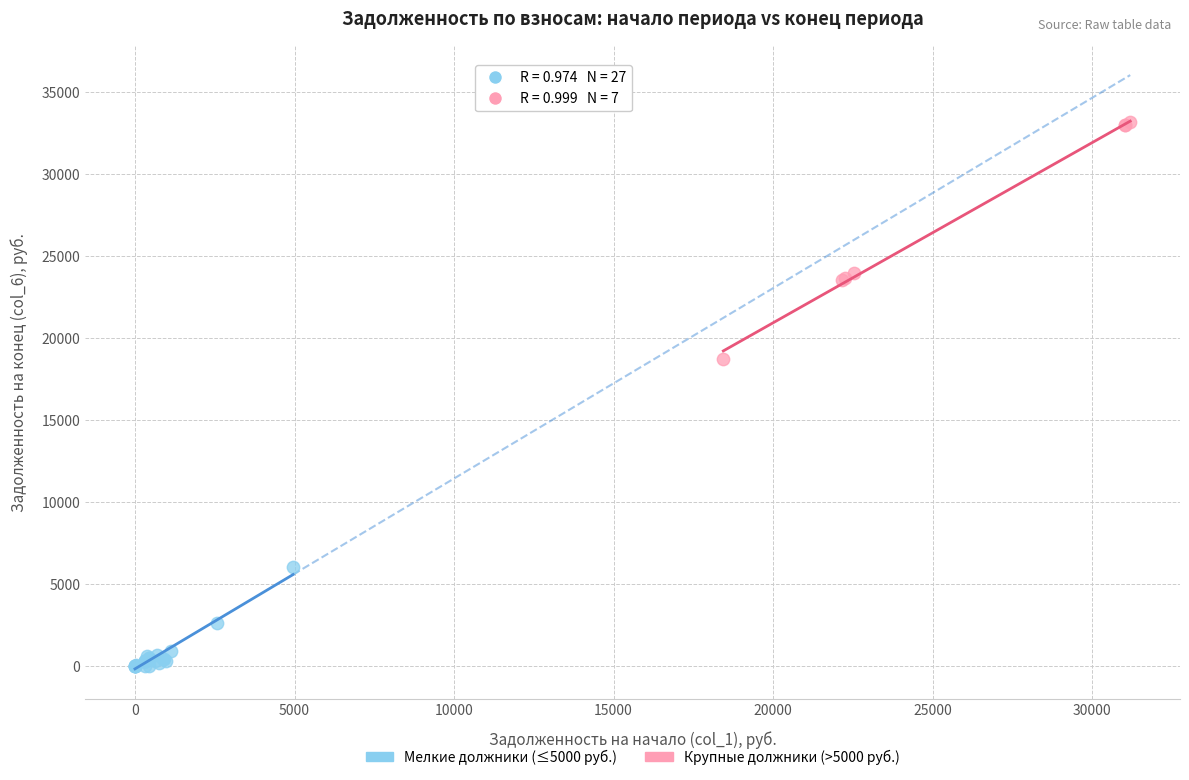

Which series contains the lowest Y value?

Мелкие должники (≤5000 руб.)